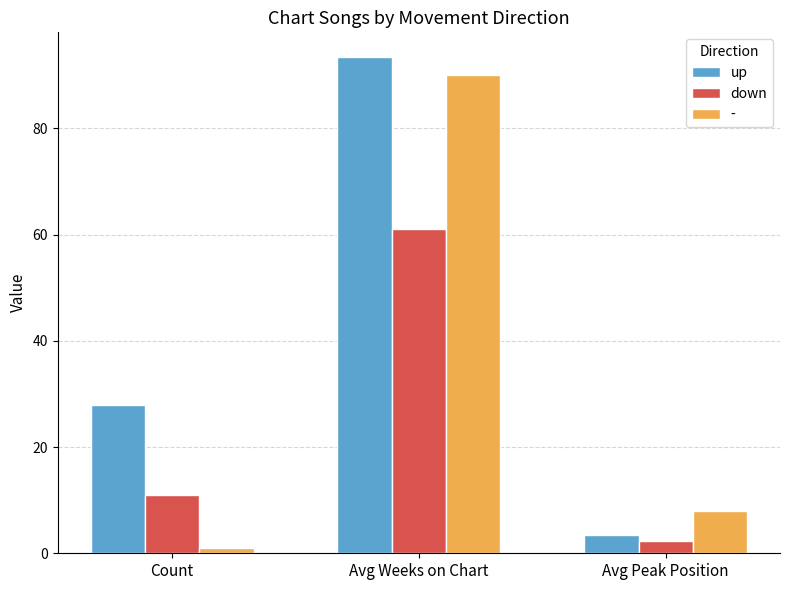

Rank the series at Count from lowest to highest value.

-, down, up